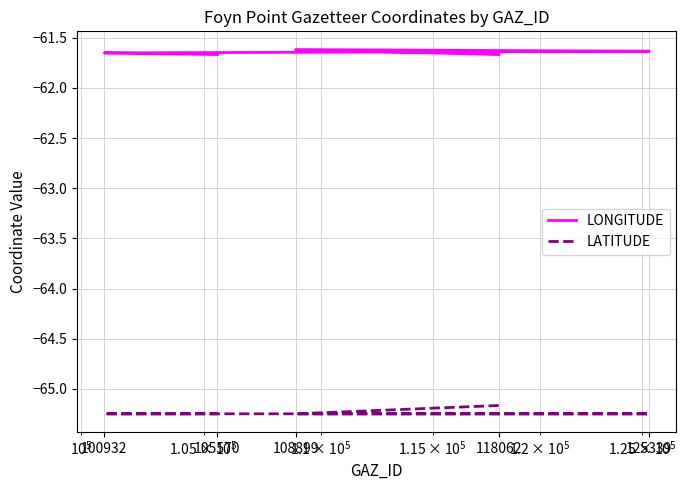

At which category does the chart reach its peak across all series?

108899